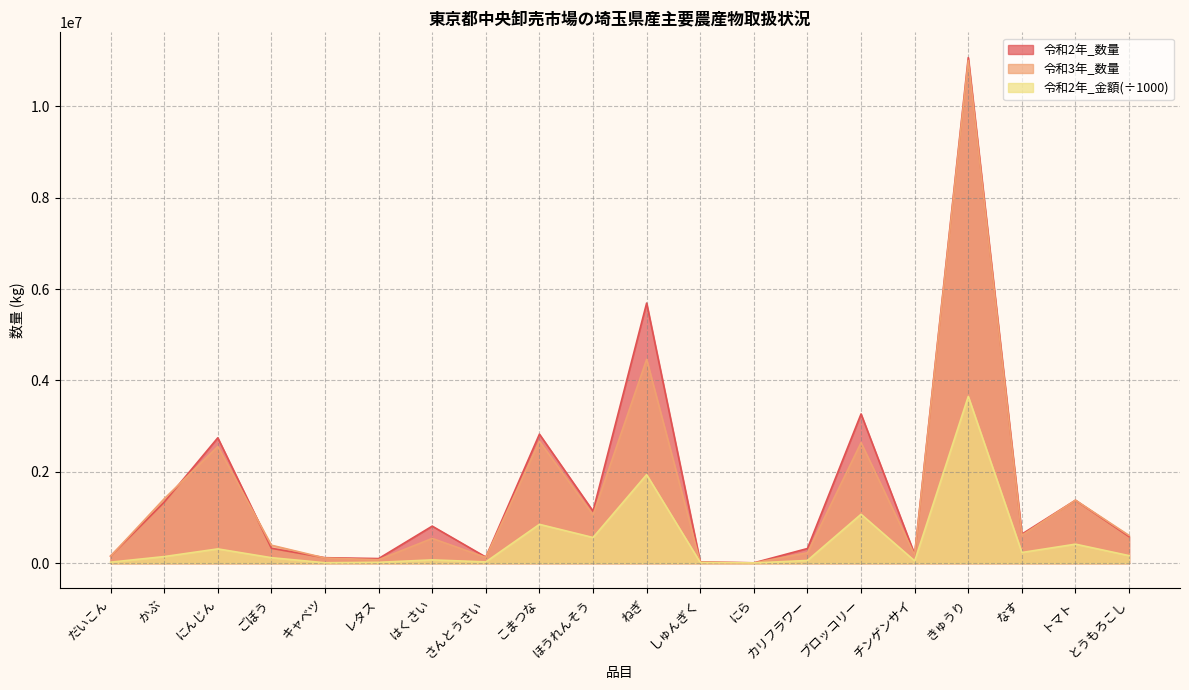

After their last crossing, which series has the higher values: 令和3年_数量 or 令和2年_数量?

令和3年_数量